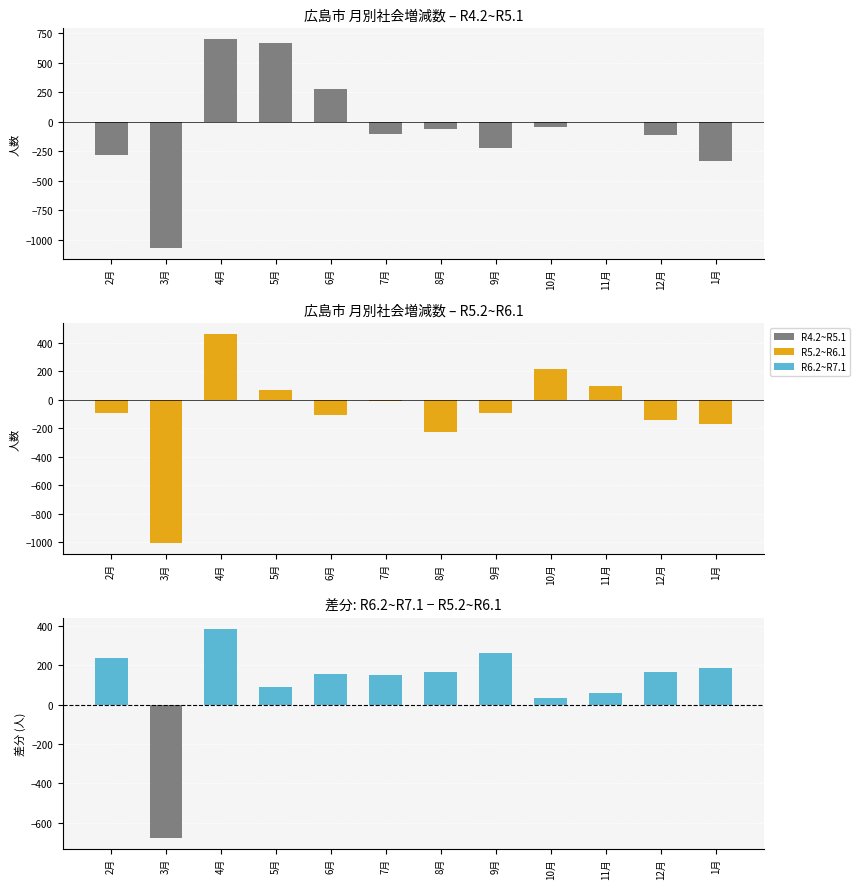

What position from the right is 11月?

3